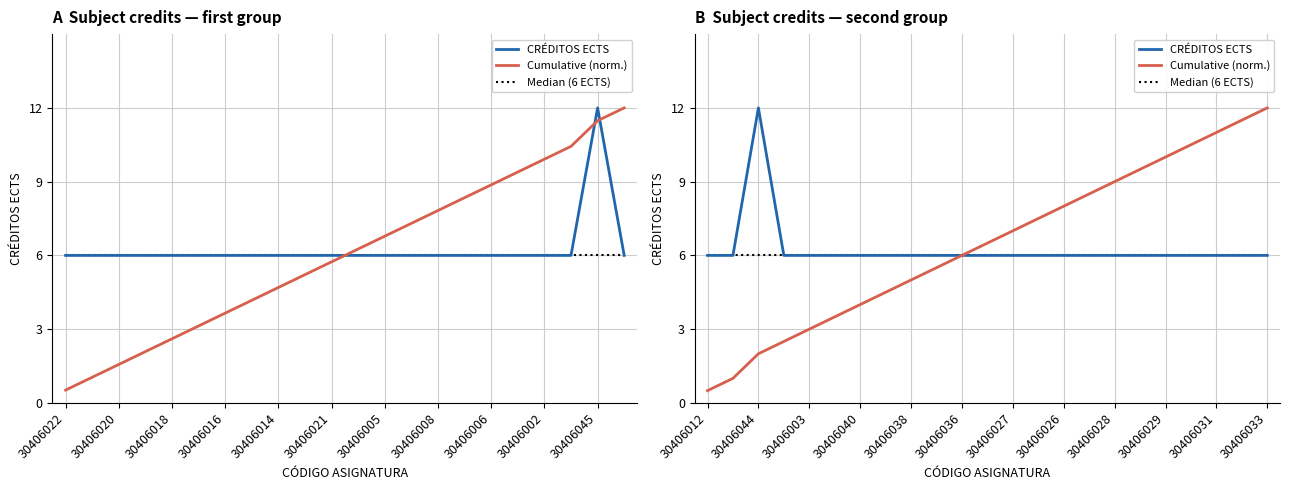

Is it true that Cumulative (norm.) equals 13.0 at 30406026?

False